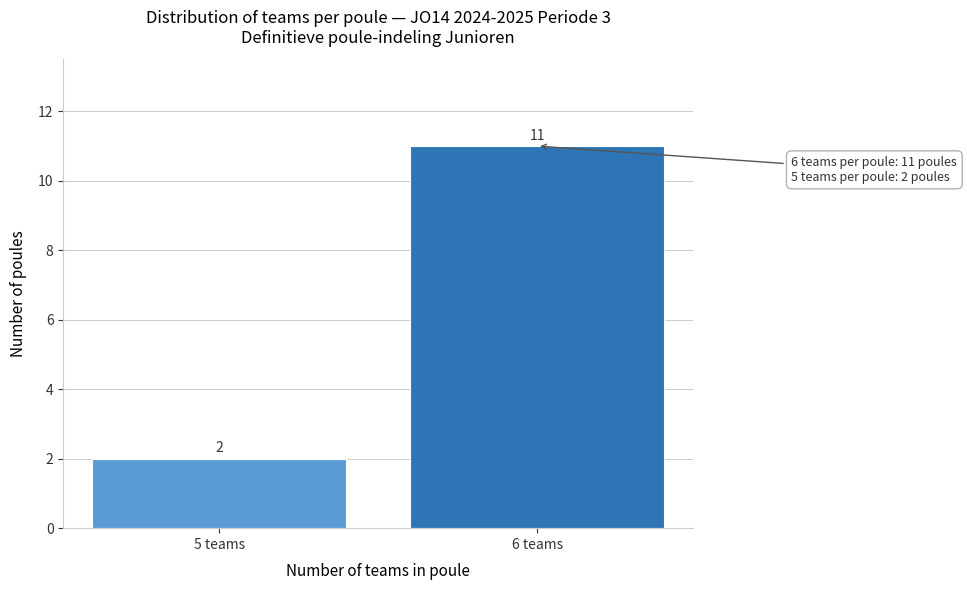

Reading left to right, list all the values displayed in this chart.

5 teams=2	6 teams=11